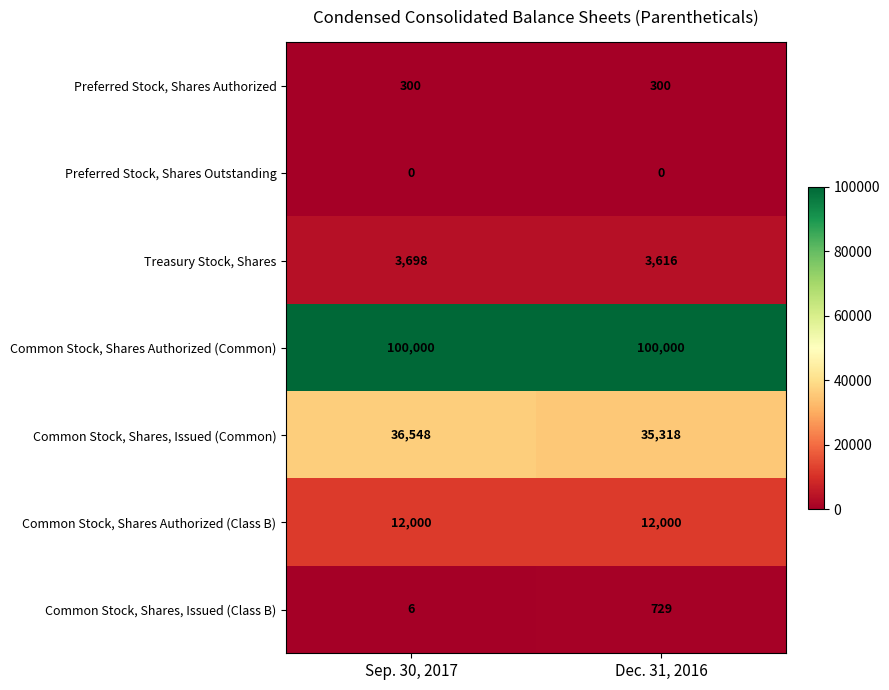

How many distinct data groups are displayed?

7